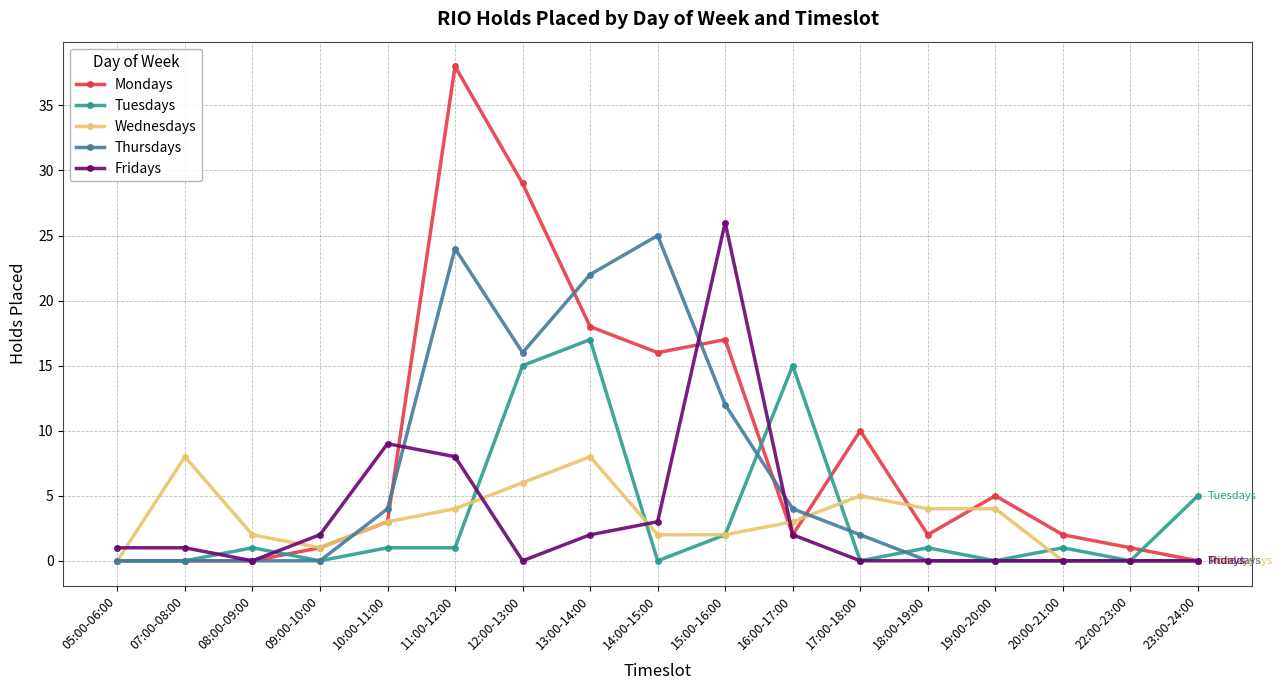

Is it true that Wednesdays equals 2 at 14:00-15:00?

True